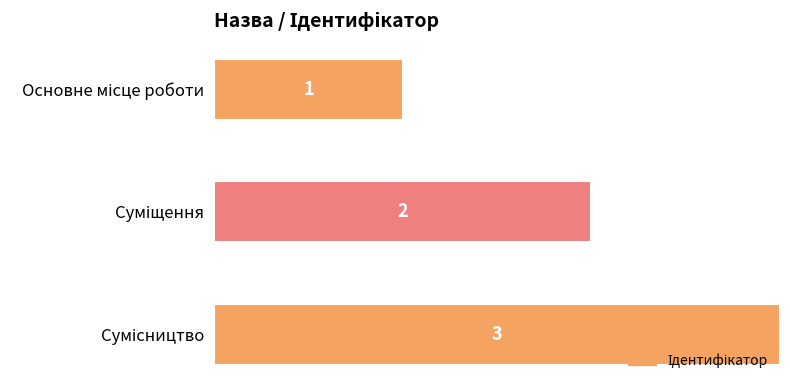

Are the bars horizontal?

Yes